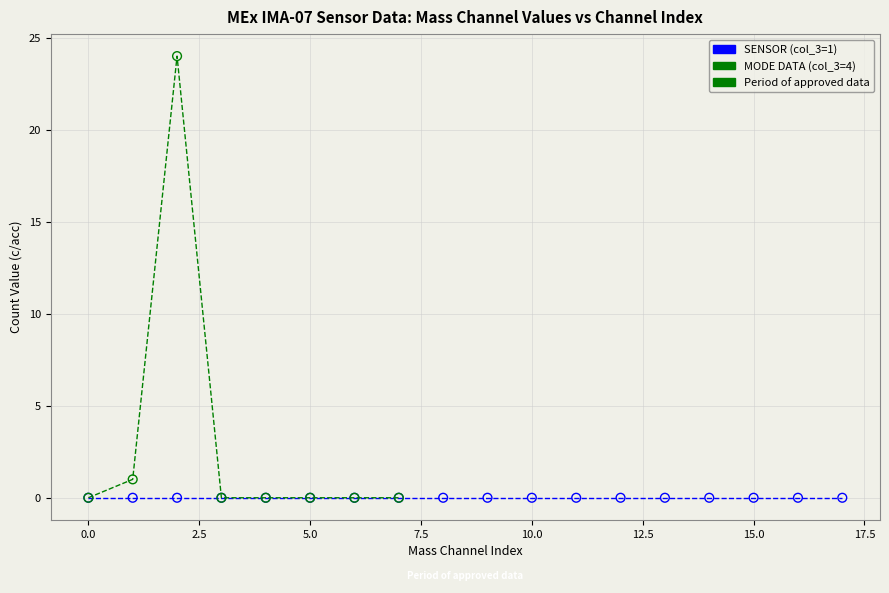

Which series contains the highest Y value?

MODE DATA (col_3=4)